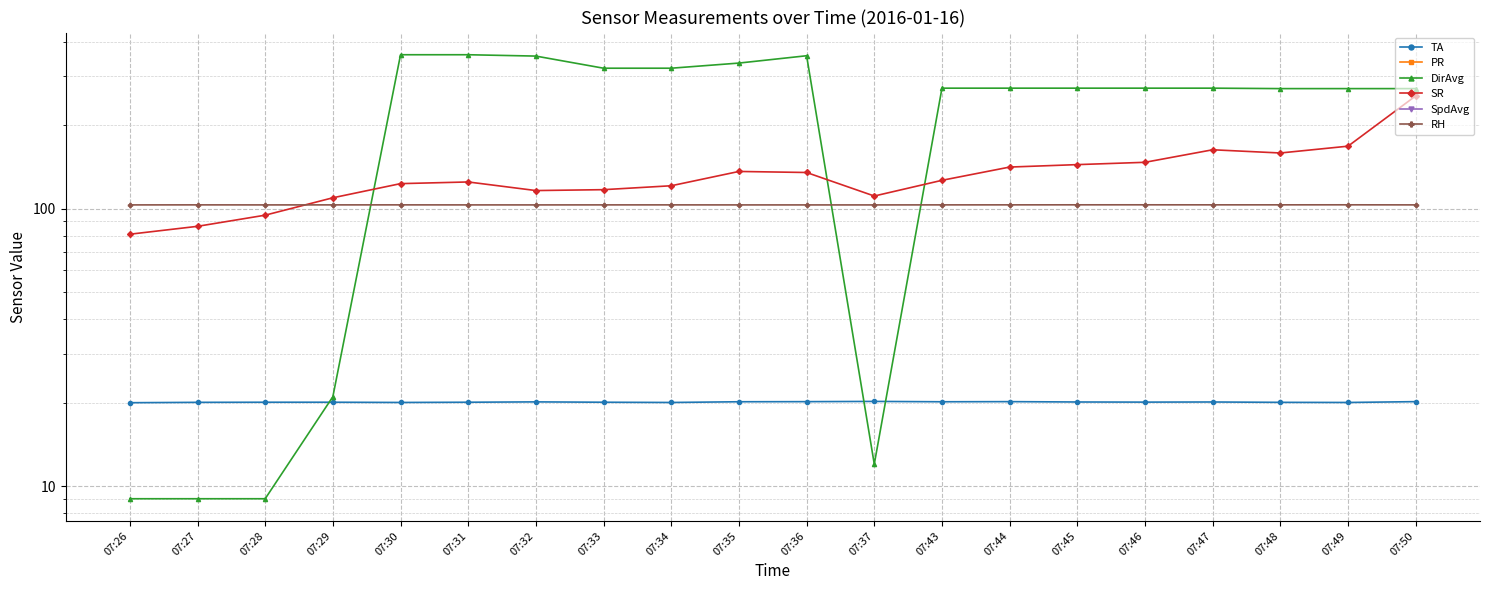

Where is the first local minimum for DirAvg?

07:37